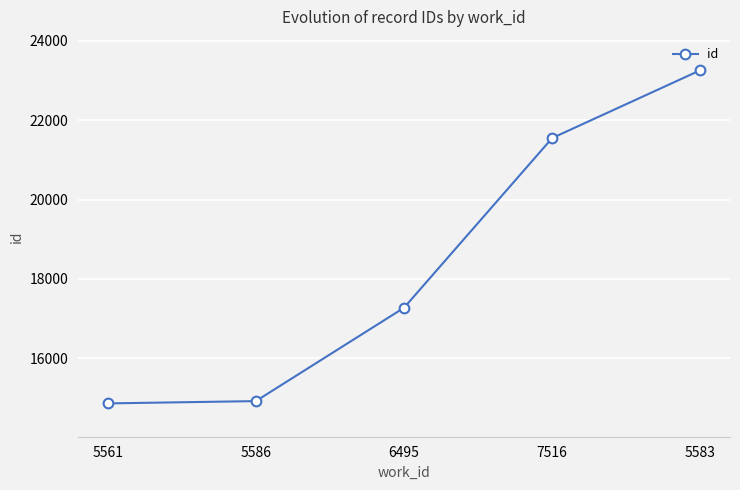

Count the number of categories in the chart.

5